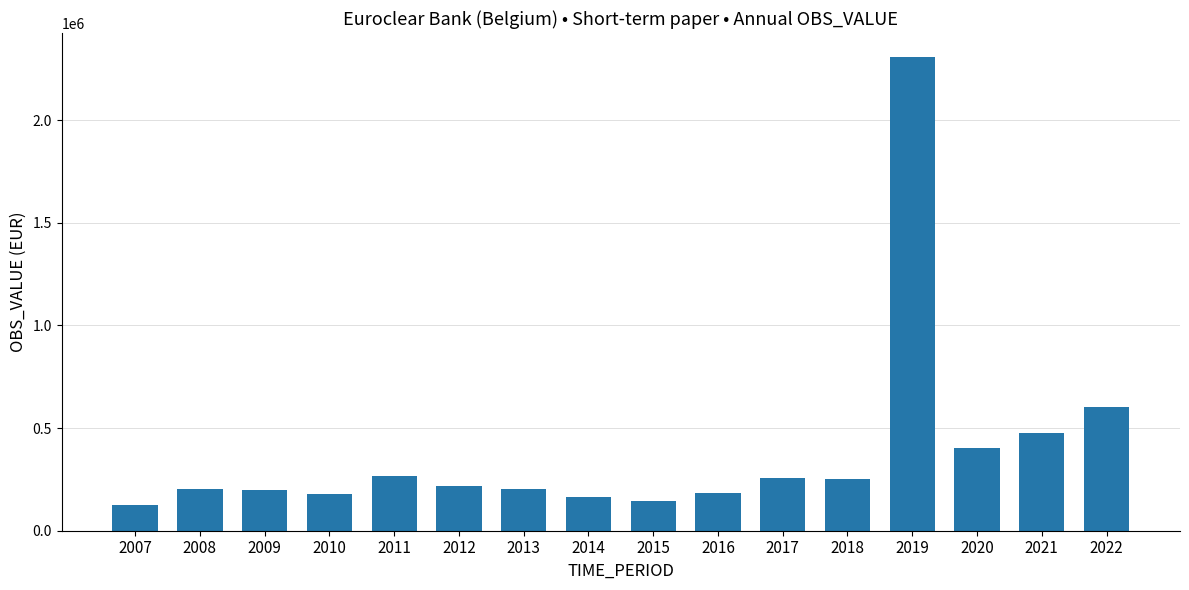

What is the difference between the values at 2009 and 2021?

276733